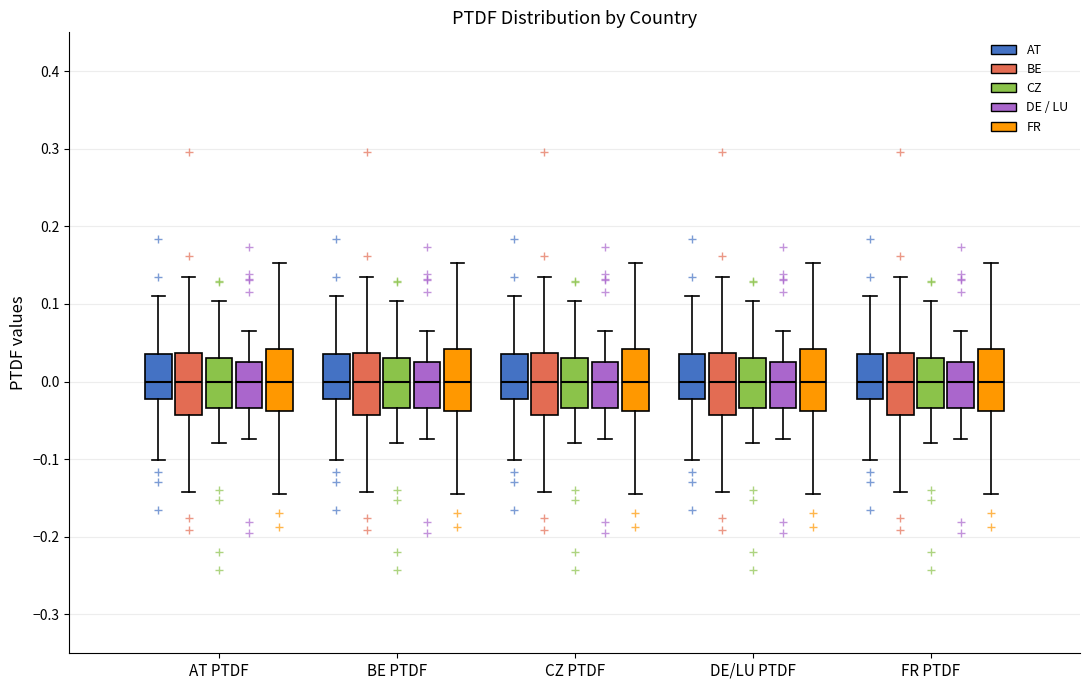

Where does the median line of the box for CZ PTDF (CZ) sit on the y-axis? The values are not printed on the chart, so give them approximately, as read against the axis.

0.00